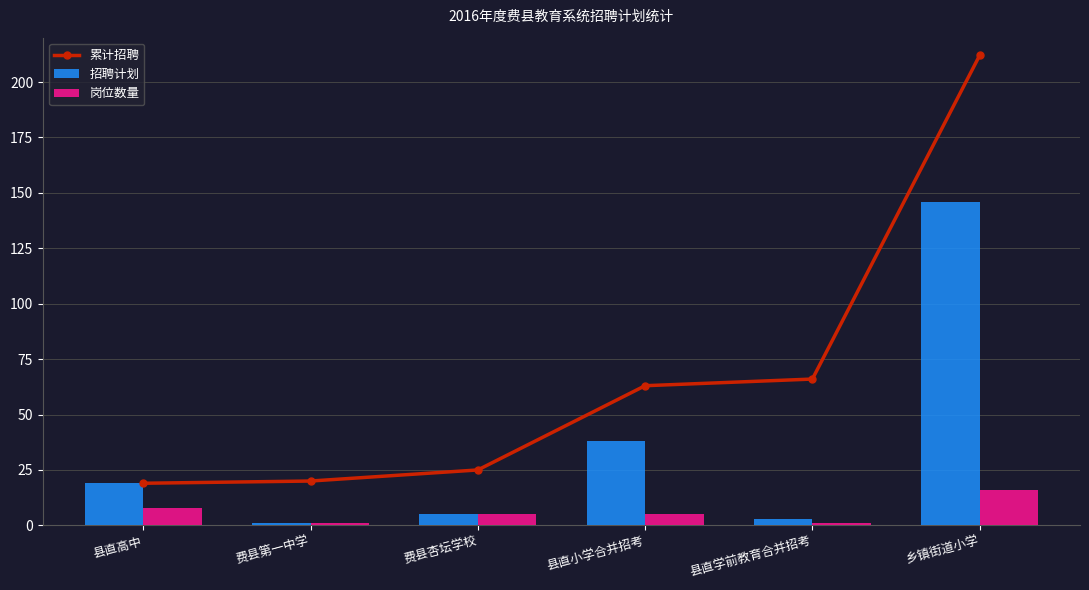

At how many categories does at least one series exceed 93?

1